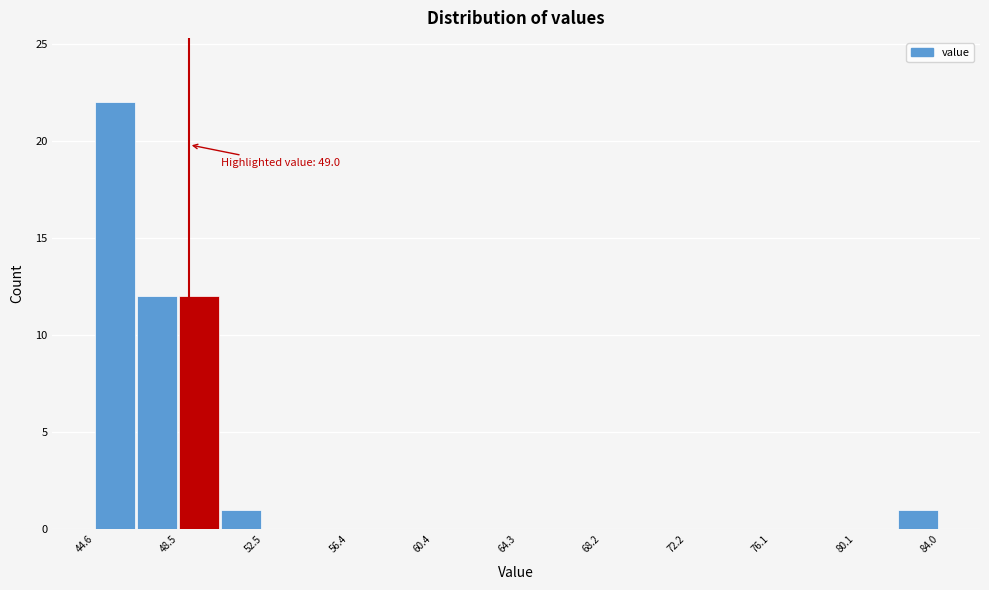

Around what value on the x-axis is the tallest bar? Give the approximate position of its centre, as read against the axis.

45.5